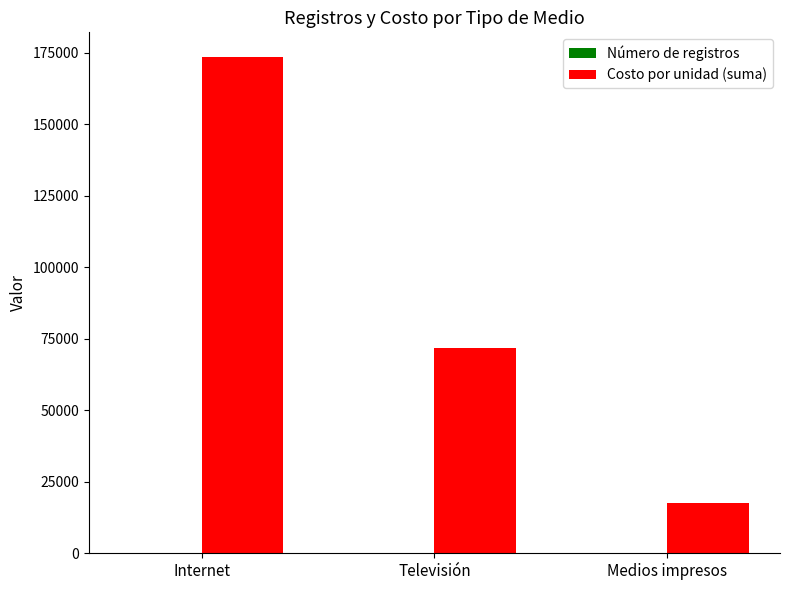

At which label is Costo por unidad (suma) closest to 95400?

Televisión